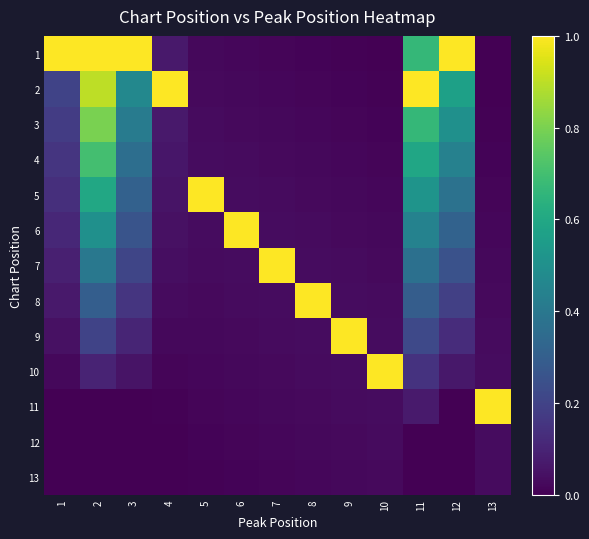

Reading left to right, transcribe all the data shown in this chart.

1: 1=1.0	2=1.0	3=1.0	4=0.1	5=0.0	6=0.0	7=0.0	8=0.0	9=0.0	10=0.0	11=0.7	12=1.0	13=0.0
2: 1=0.2	2=0.9	3=0.5	4=1.0	5=0.0	6=0.0	7=0.0	8=0.0	9=0.0	10=0.0	11=1.0	12=0.6	13=0.0
3: 1=0.2	2=0.8	3=0.4	4=0.1	5=0.0	6=0.0	7=0.0	8=0.0	9=0.0	10=0.0	11=0.7	12=0.5	13=0.0
4: 1=0.2	2=0.7	3=0.4	4=0.1	5=0.0	6=0.0	7=0.0	8=0.0	9=0.0	10=0.0	11=0.6	12=0.4	13=0.0
5: 1=0.1	2=0.6	3=0.3	4=0.1	5=1.0	6=0.0	7=0.0	8=0.0	9=0.0	10=0.0	11=0.5	12=0.4	13=0.0
6: 1=0.1	2=0.5	3=0.3	4=0.0	5=0.0	6=1.0	7=0.0	8=0.0	9=0.0	10=0.0	11=0.4	12=0.3	13=0.0
7: 1=0.1	2=0.4	3=0.2	4=0.0	5=0.0	6=0.0	7=1.0	8=0.0	9=0.0	10=0.0	11=0.4	12=0.3	13=0.0
8: 1=0.1	2=0.3	3=0.2	4=0.0	5=0.0	6=0.0	7=0.0	8=1.0	9=0.0	10=0.0	11=0.3	12=0.2	13=0.0
9: 1=0.0	2=0.2	3=0.1	4=0.0	5=0.0	6=0.0	7=0.0	8=0.0	9=1.0	10=0.0	11=0.2	12=0.1	13=0.0
10: 1=0.0	2=0.1	3=0.1	4=0.0	5=0.0	6=0.0	7=0.0	8=0.0	9=0.0	10=1.0	11=0.1	12=0.1	13=0.0
11: 1=0.0	2=0.0	3=0.0	4=0.0	5=0.0	6=0.0	7=0.0	8=0.0	9=0.0	10=0.0	11=0.1	12=0.0	13=1.0
12: 1=0.0	2=0.0	3=0.0	4=0.0	5=0.0	6=0.0	7=0.0	8=0.0	9=0.0	10=0.0	11=0.0	12=0.0	13=0.0
13: 1=0.0	2=0.0	3=0.0	4=0.0	5=0.0	6=0.0	7=0.0	8=0.0	9=0.0	10=0.0	11=0.0	12=0.0	13=0.0